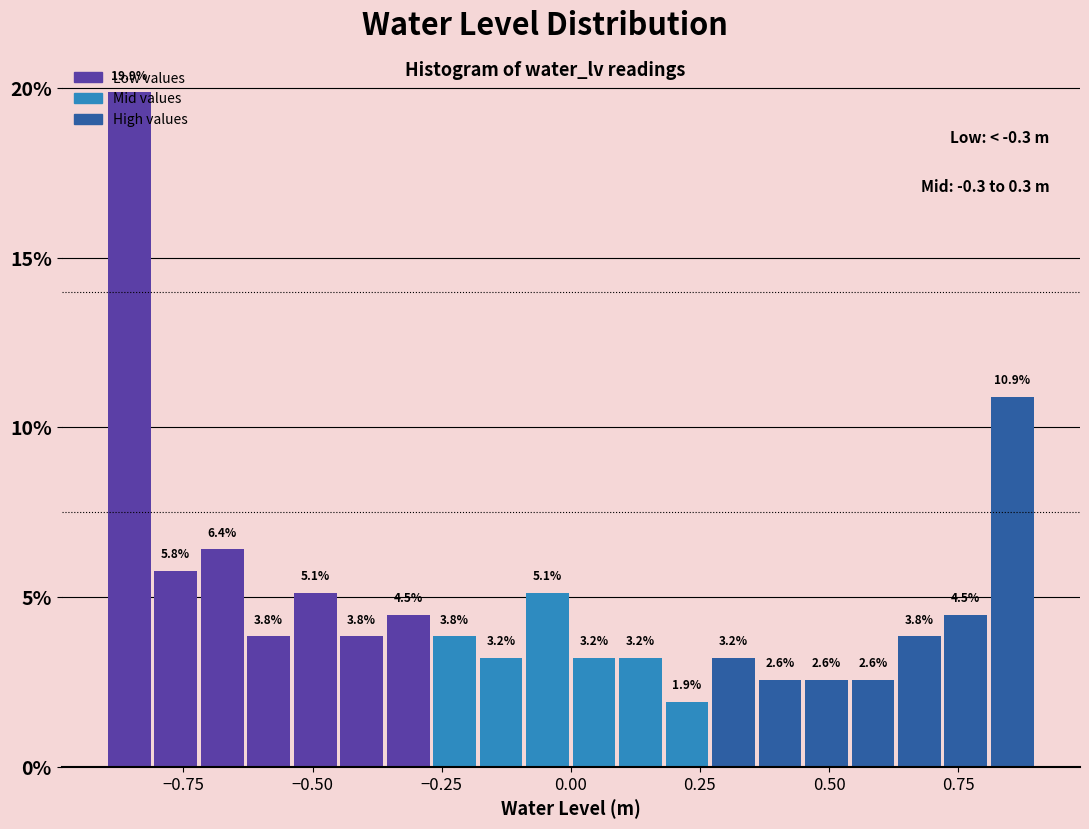

Around what value on the x-axis is the tallest bar? Give the approximate position of its centre, as read against the axis.

-0.85